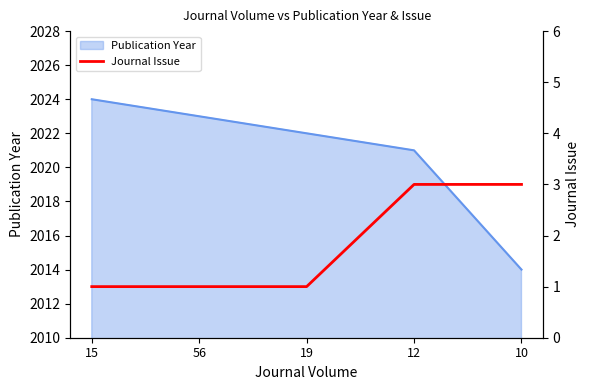

List the labels in order of value, largest first.

12, 10, 15, 56, 19